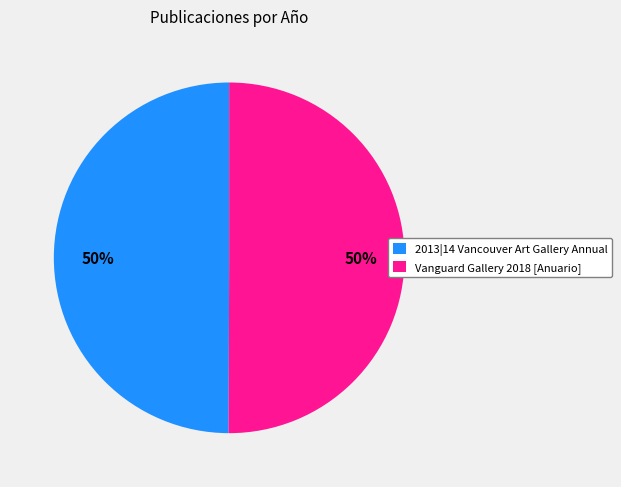

To the nearest percent, what portion does Vanguard Gallery 2018 [Anuario] represent?

50%